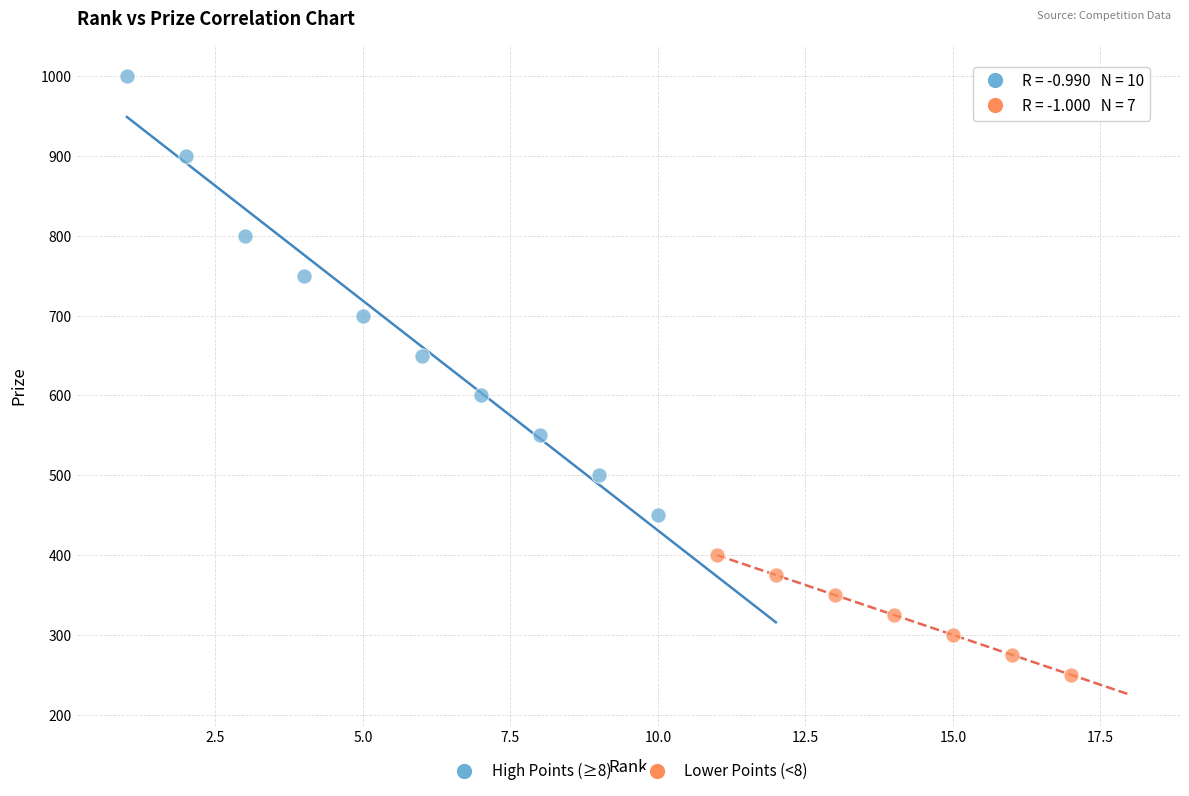

Which series contains the lowest Y value?

Lower Points (<8)